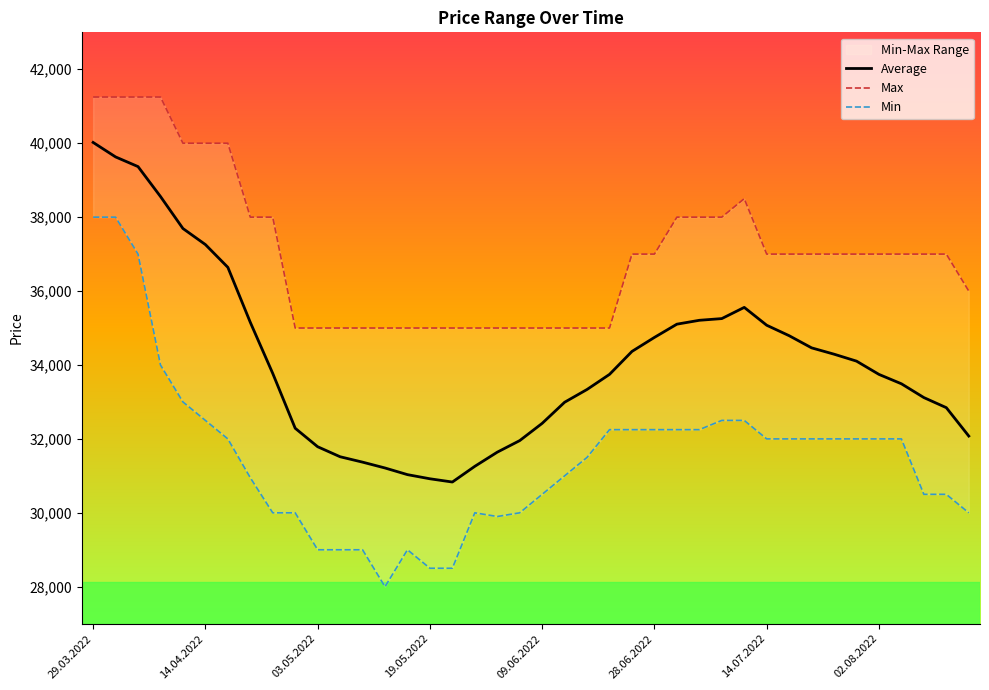

Rank the series by their average value, from lowest to highest.

Min, Average, Max